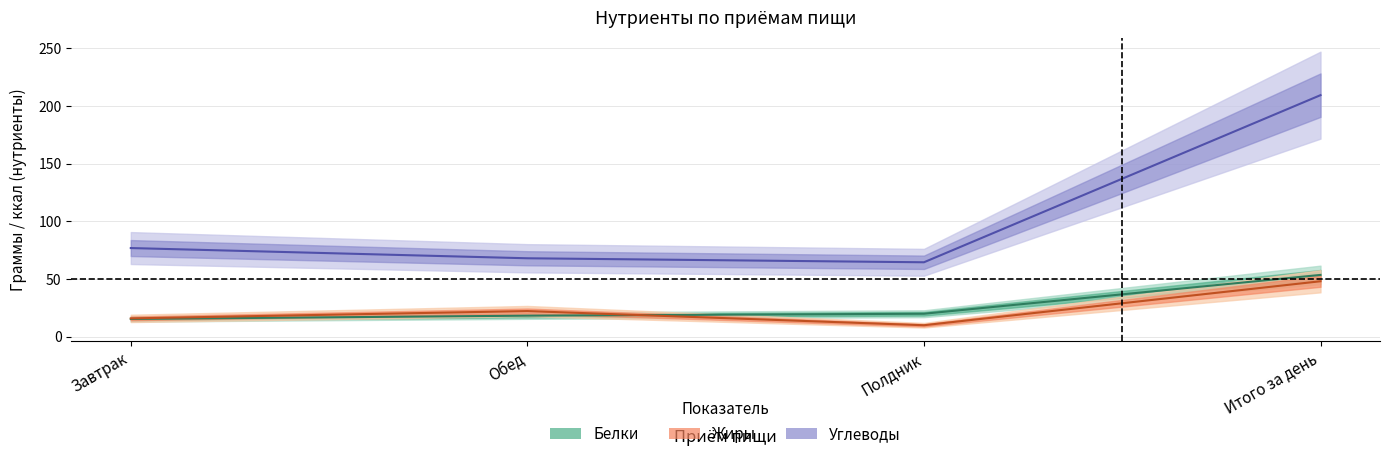

What position from the right is Завтрак?

4